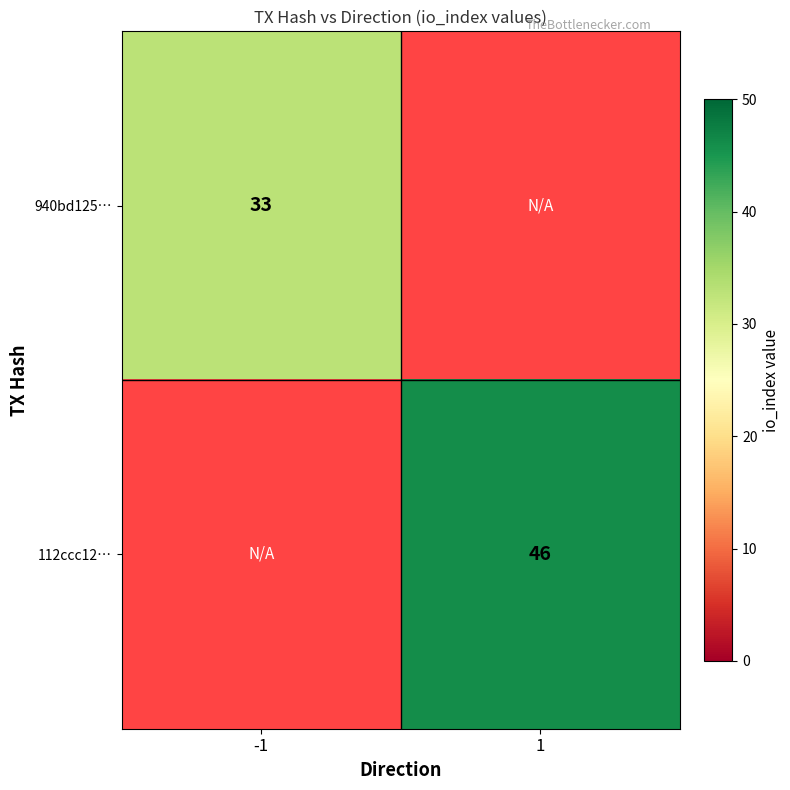

At how many categories does at least one series exceed 39?

1